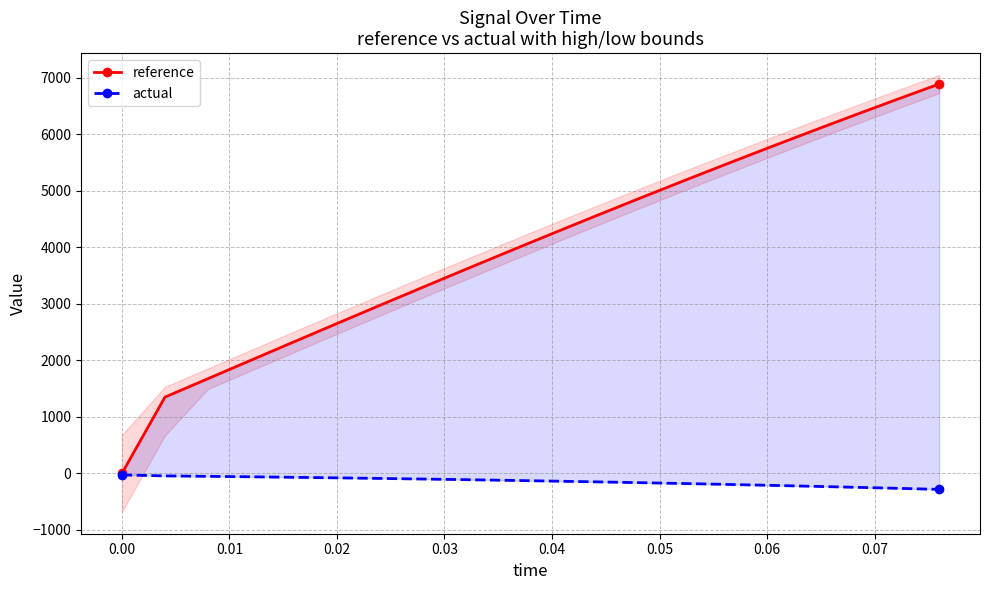

Which series has the largest total across all categories?

reference